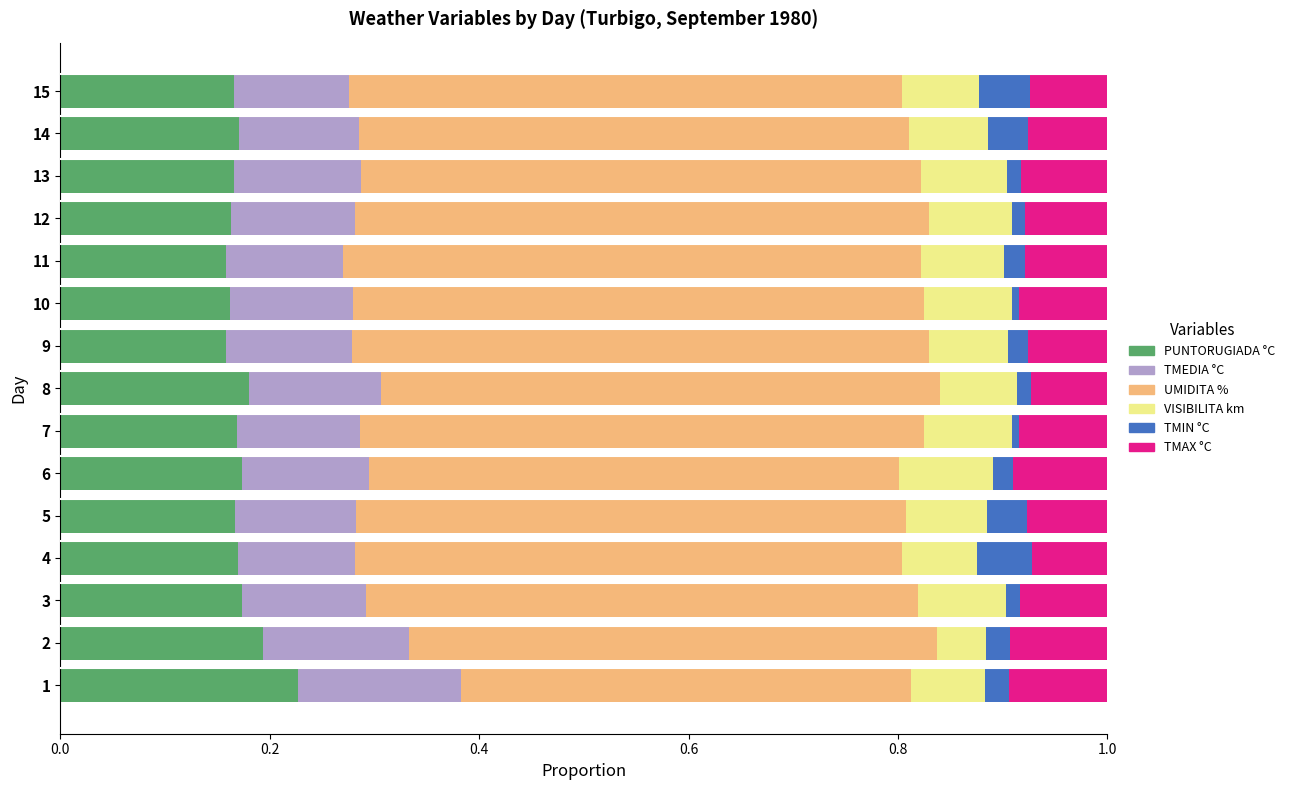

What is the total value across all series at 4?

1.0